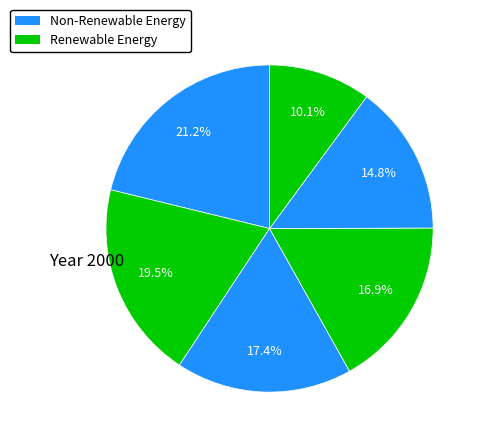

How many segments does this pie chart have?

6